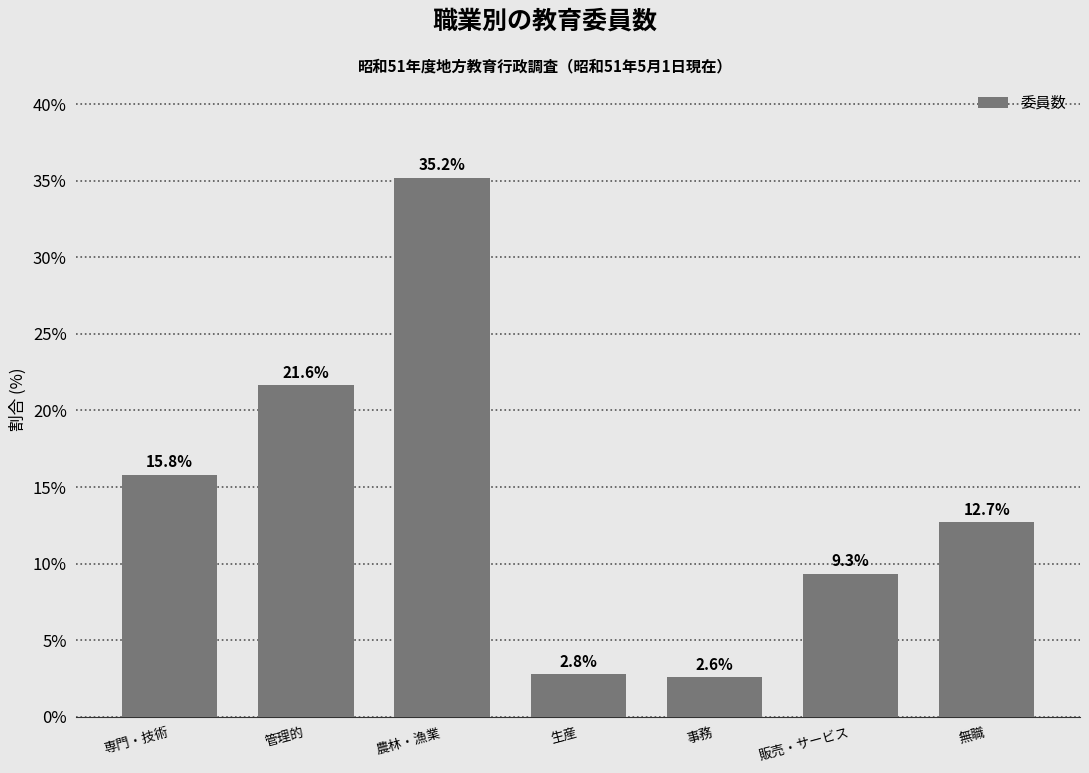

Reading left to right, list all the values displayed in this chart.

専門・技術=15.8	管理的=21.6	農林・漁業=35.2	生産=2.8	事務=2.6	販売・サービス=9.3	無職=12.7